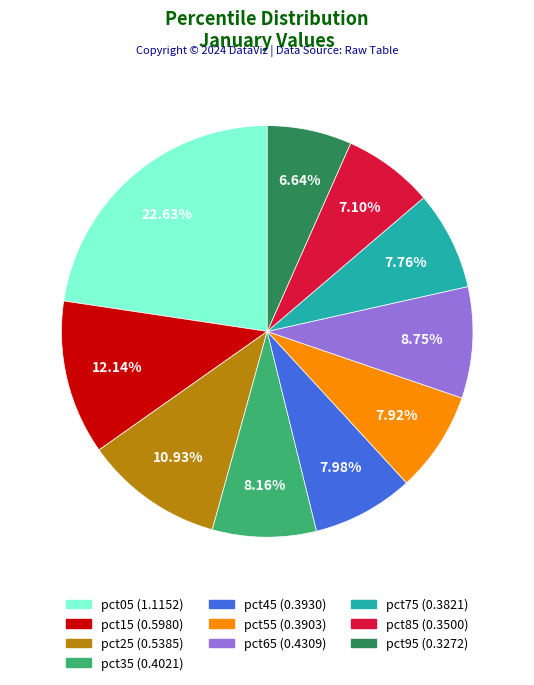

Is there a majority slice in this chart?

No